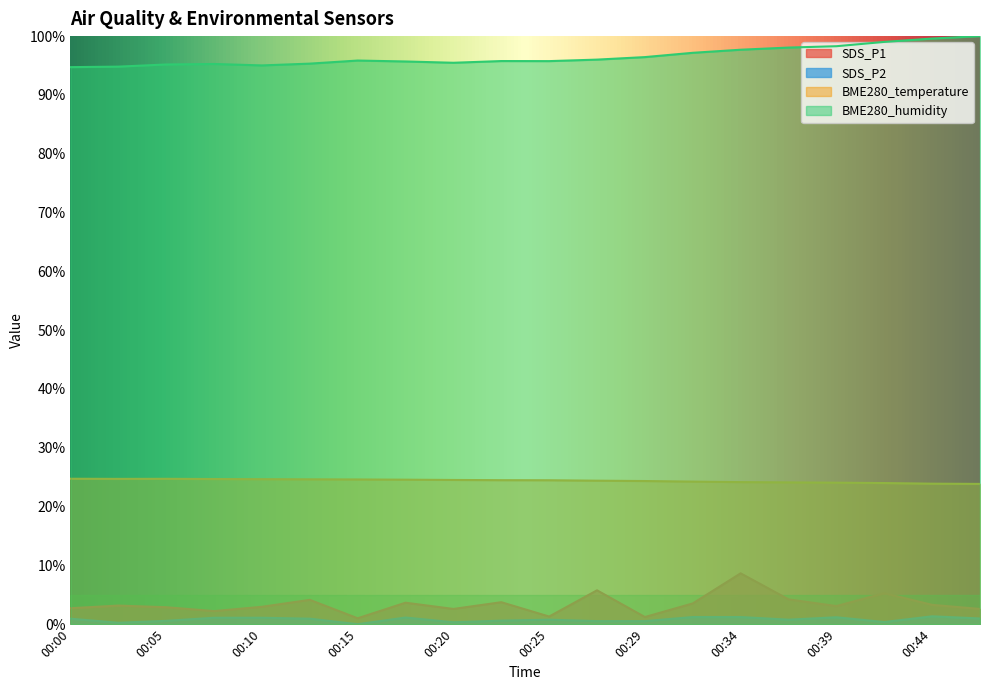

Reading left to right, extract all data points from this chart.

SDS_P1: 00:00=2.7	00:02=3.2	00:05=2.9	00:07=2.2	00:10=3.0	00:12=4.1	00:15=1.0	00:17=3.7	00:20=2.6	00:22=3.7	00:25=1.3	00:27=5.8	00:29=1.2	00:32=3.5	00:34=8.7	00:37=4.2	00:39=3.1	00:42=5.3	00:44=3.3	00:47=2.6
SDS_P2: 00:00=0.9	00:02=0.2	00:05=0.6	00:07=1.1	00:10=1.1	00:12=0.9	00:15=0.0	00:17=1.1	00:20=0.3	00:22=0.6	00:25=0.8	00:27=0.5	00:29=0.5	00:32=1.2	00:34=1.2	00:37=0.8	00:39=1.2	00:42=0.4	00:44=1.3	00:47=1.0
BME280_temperature: 00:00=24.7	00:02=24.7	00:05=24.7	00:07=24.7	00:10=24.7	00:12=24.6	00:15=24.6	00:17=24.6	00:20=24.5	00:22=24.5	00:25=24.5	00:27=24.4	00:29=24.3	00:32=24.2	00:34=24.2	00:37=24.1	00:39=24.1	00:42=24.0	00:44=23.9	00:47=23.9
BME280_humidity: 00:00=94.7	00:02=94.8	00:05=95.2	00:07=95.3	00:10=95.0	00:12=95.3	00:15=95.8	00:17=95.7	00:20=95.5	00:22=95.8	00:25=95.7	00:27=96.0	00:29=96.4	00:32=97.2	00:34=97.7	00:37=98.1	00:39=98.3	00:42=99.0	00:44=99.6	00:47=100.0